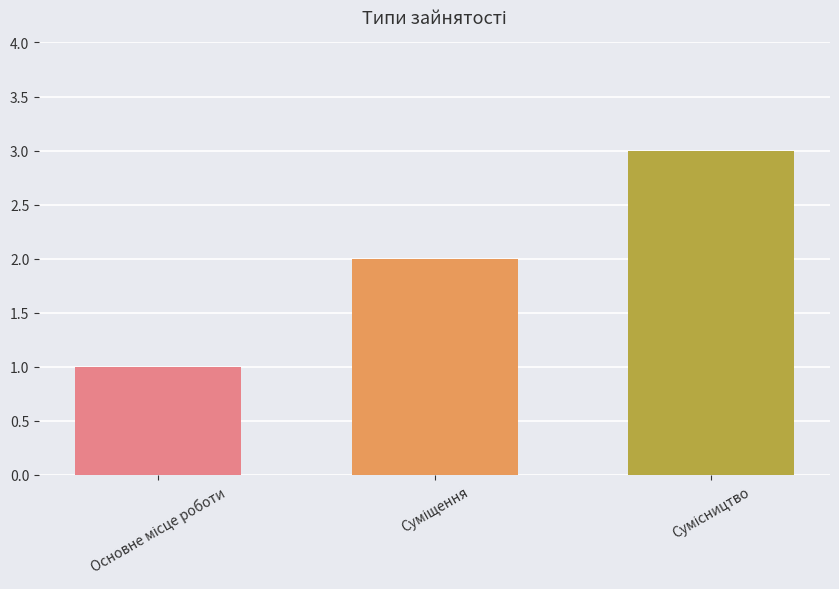

What is the sum of all values?

6